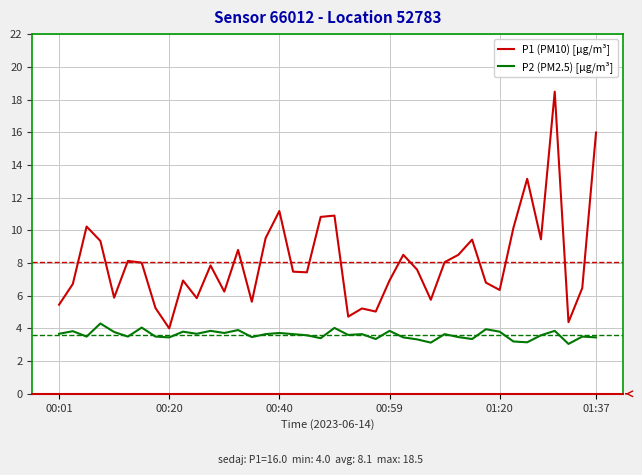

Does the chart display data point markers on the line(s)?

No